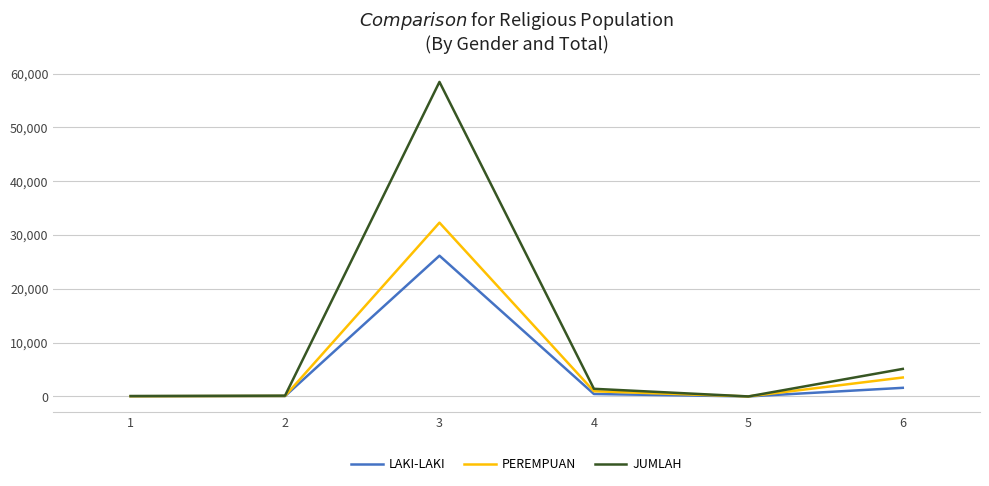

Which series has the largest total across all categories?

JUMLAH